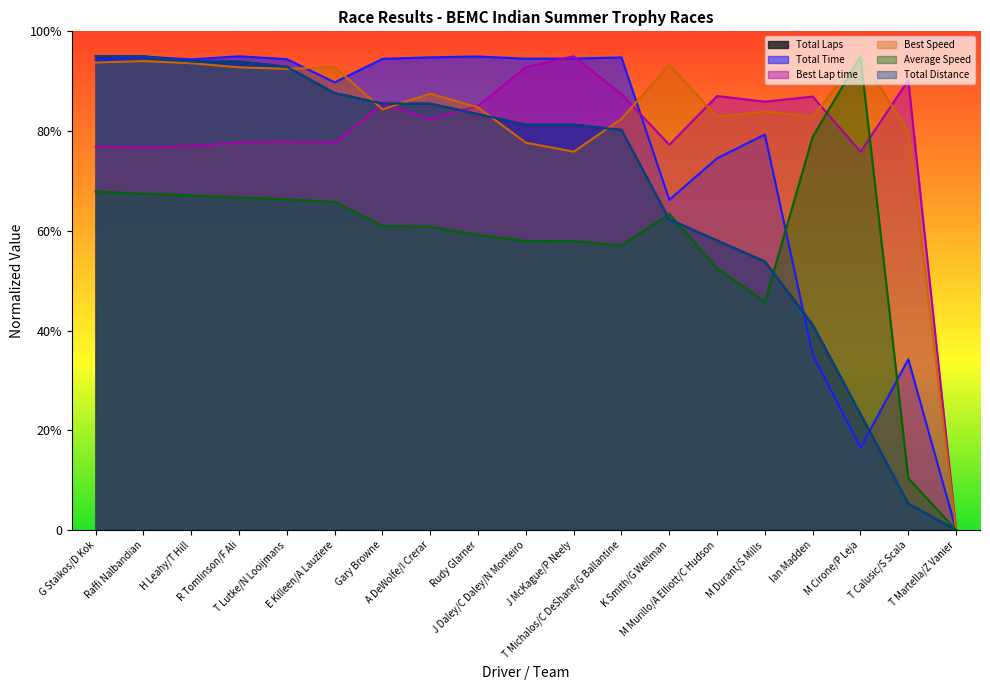

True or false: Best Speed has a value of 500.6 at M Durant/S Mills.

False